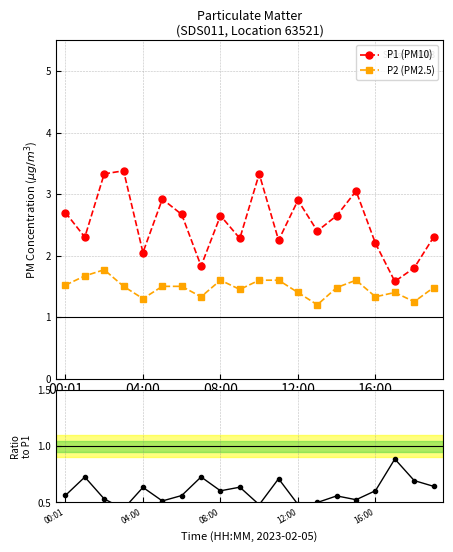

What is the average value of the P2/P1 ratio series?

0.6